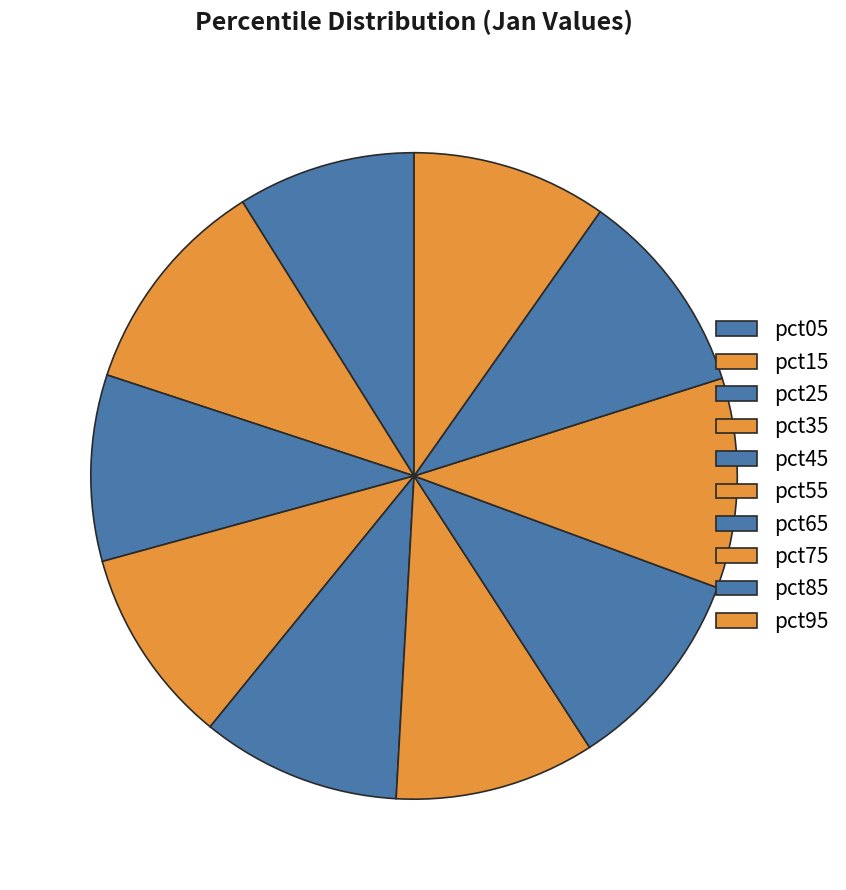

What portion of the pie excludes pct15?

89.0%